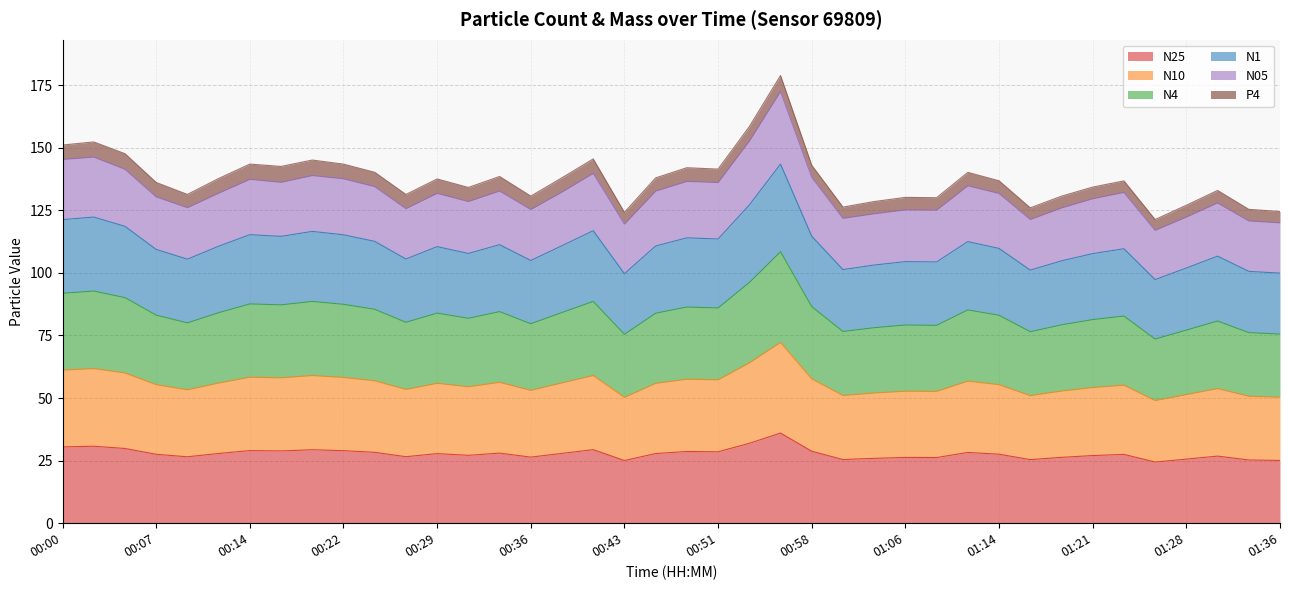

What is the highest value of the N25 series?

36.0